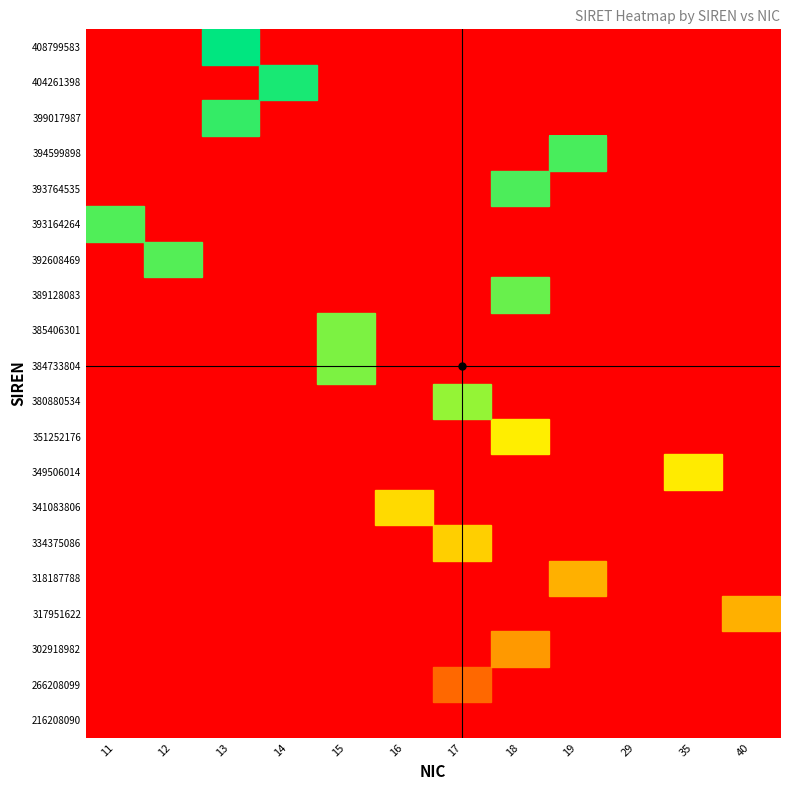

What is the spread (max minus min) of values at 29?

1.0